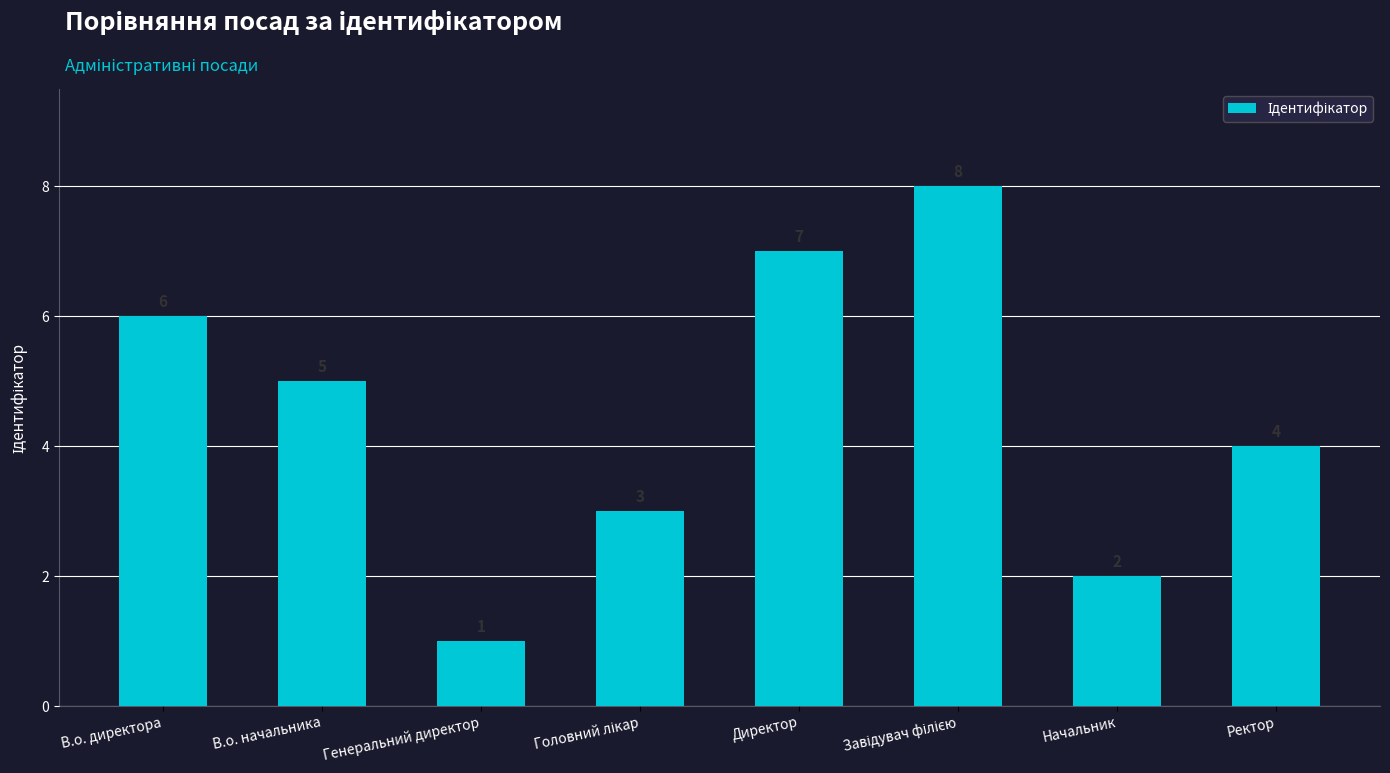

The value at Ректор is 4. True or false?

True